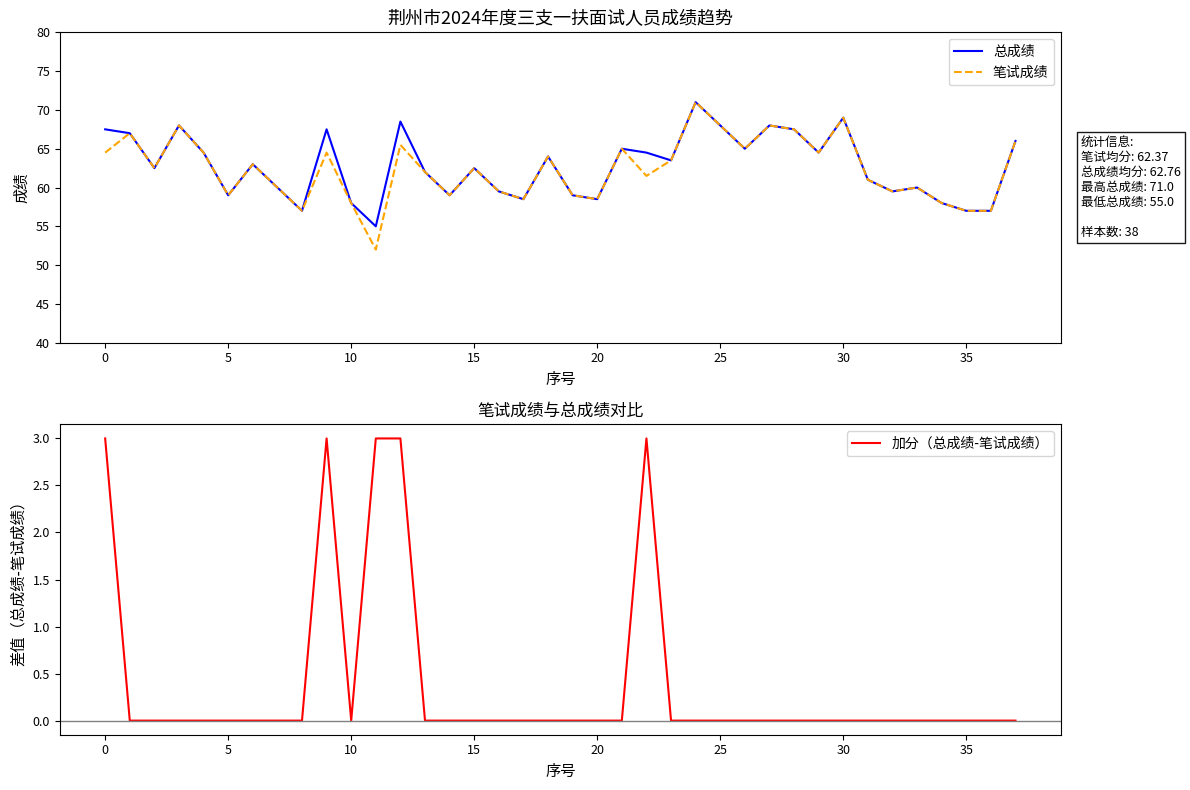

Is it true that 加分（总成绩-笔试成绩） equals 1.4 at 36?

False